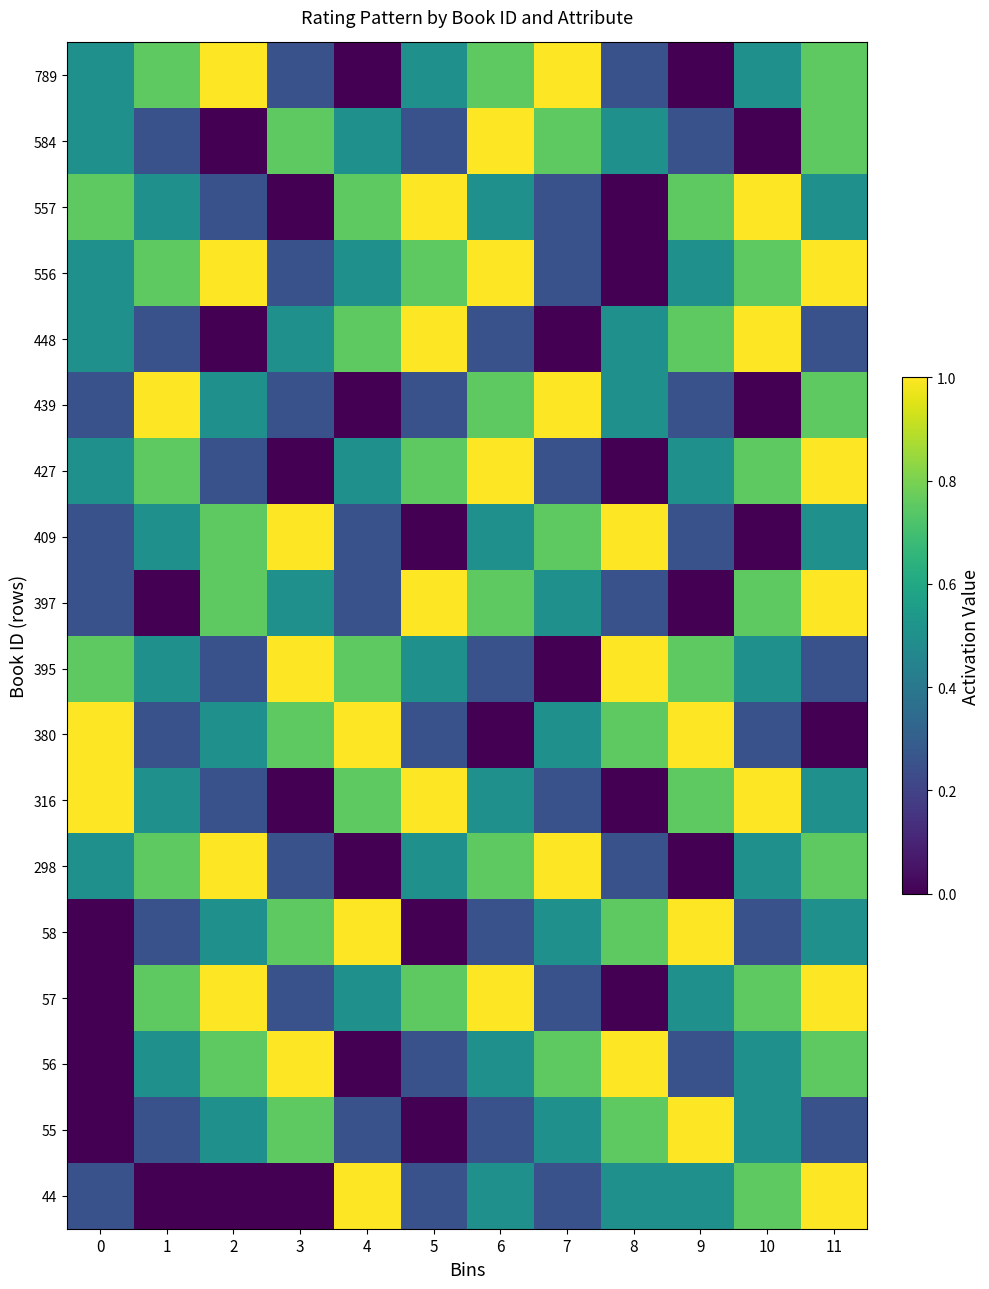

How many data points does each series have?

12